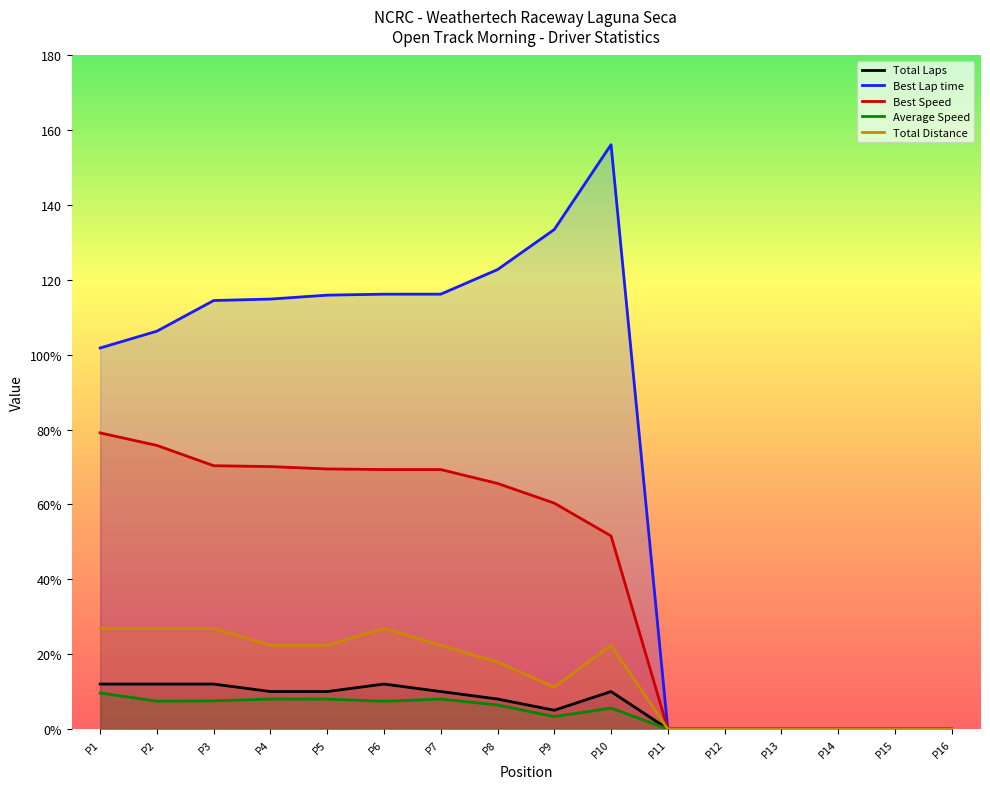

Reading right to left, list all the values displayed in this chart.

Total Laps: 0.0	0.0	0.0	0.0	0.0	0.0	10.0	5.0	8.0	10.0	12.0	10.0	10.0	12.0	12.0	12.0
Best Lap time: 0.0	0.0	0.0	0.0	0.0	0.0	156.2	133.5	122.8	116.2	116.2	115.9	114.9	114.5	106.3	101.8
Best Speed: 0.0	0.0	0.0	0.0	0.0	0.0	51.6	60.4	65.6	69.3	69.3	69.5	70.1	70.4	75.8	79.1
Average Speed: 0.0	0.0	0.0	0.0	0.0	0.0	5.6	3.3	6.4	8.0	7.4	8.0	8.0	7.5	7.4	9.6
Total Distance: 0.0	0.0	0.0	0.0	0.0	0.0	22.4	11.2	17.9	22.4	26.9	22.4	22.4	26.9	26.9	26.9